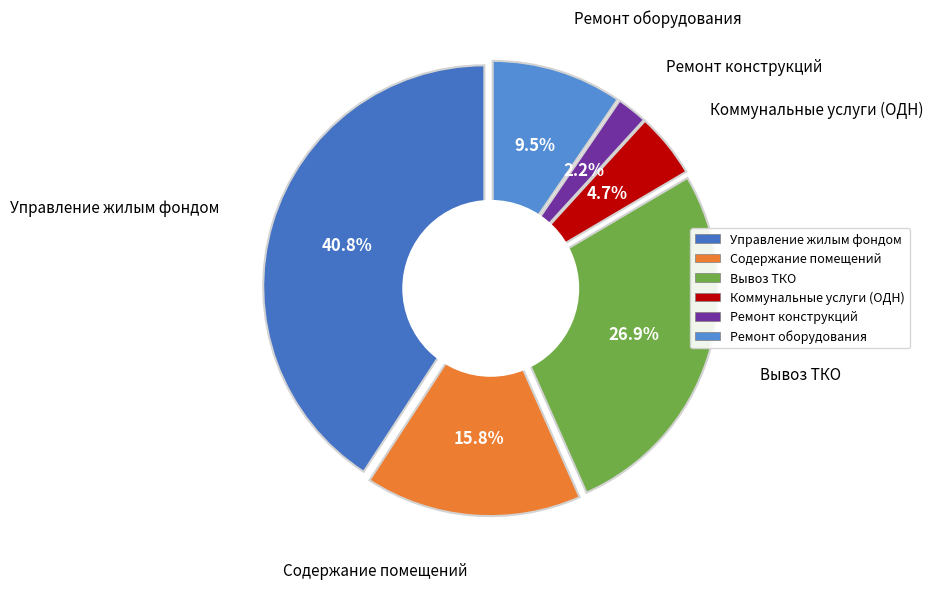

Between Управление жилым фондом and Ремонт оборудования, which is larger?

Управление жилым фондом